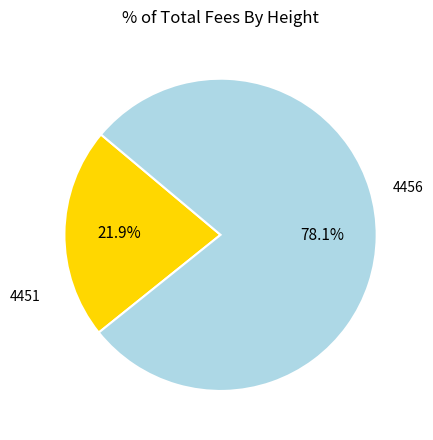

Does any single category account for the majority?

Yes